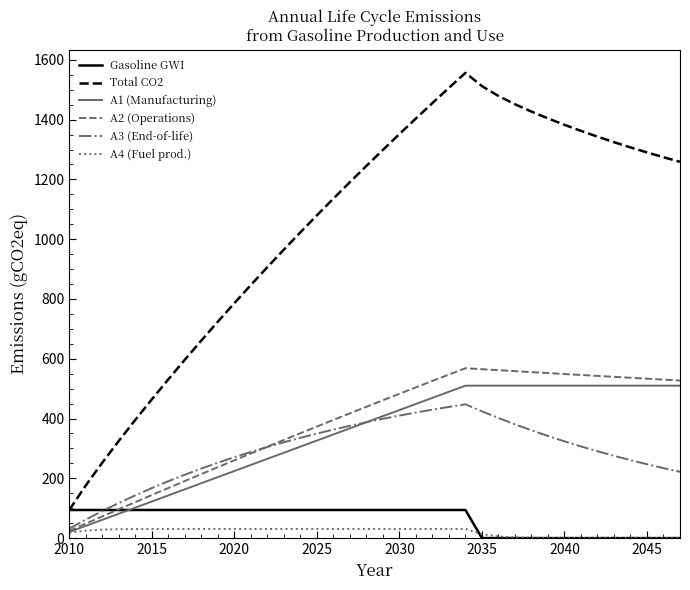

Which series has the widest spread of values?

Total CO2